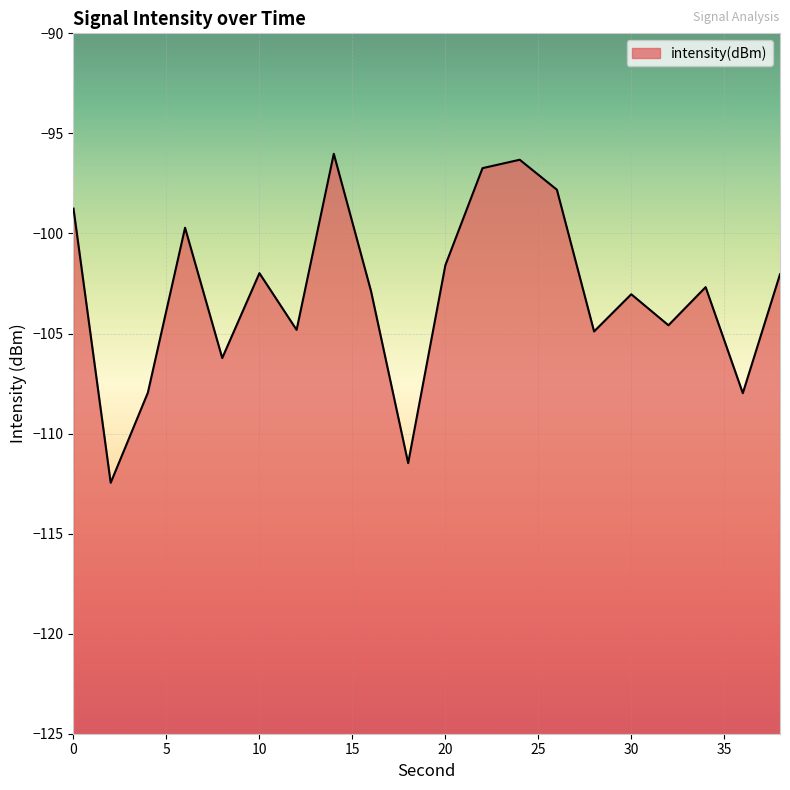

Which category has the lowest value across all series?

2